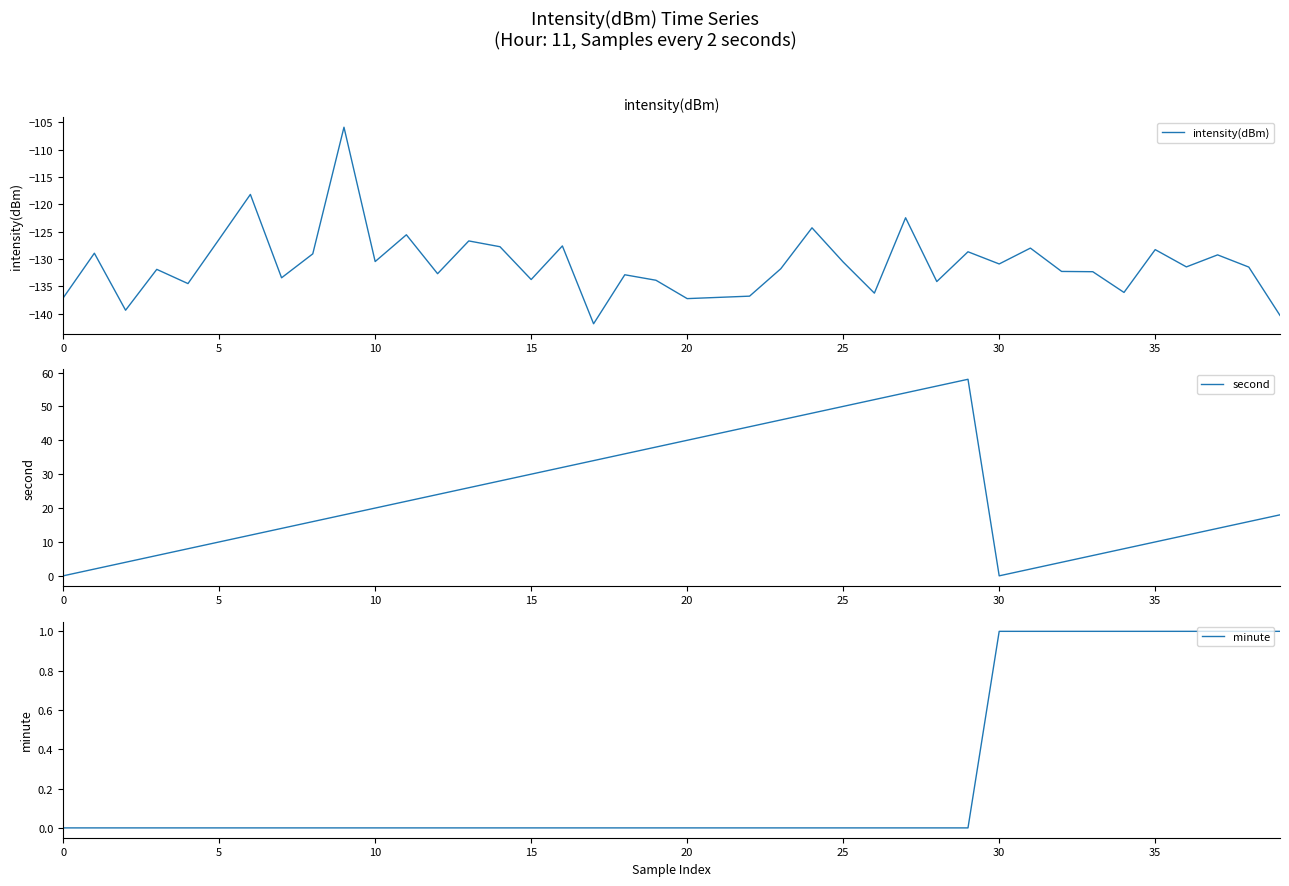

What is the lowest value of the intensity(dBm) series?

-141.9